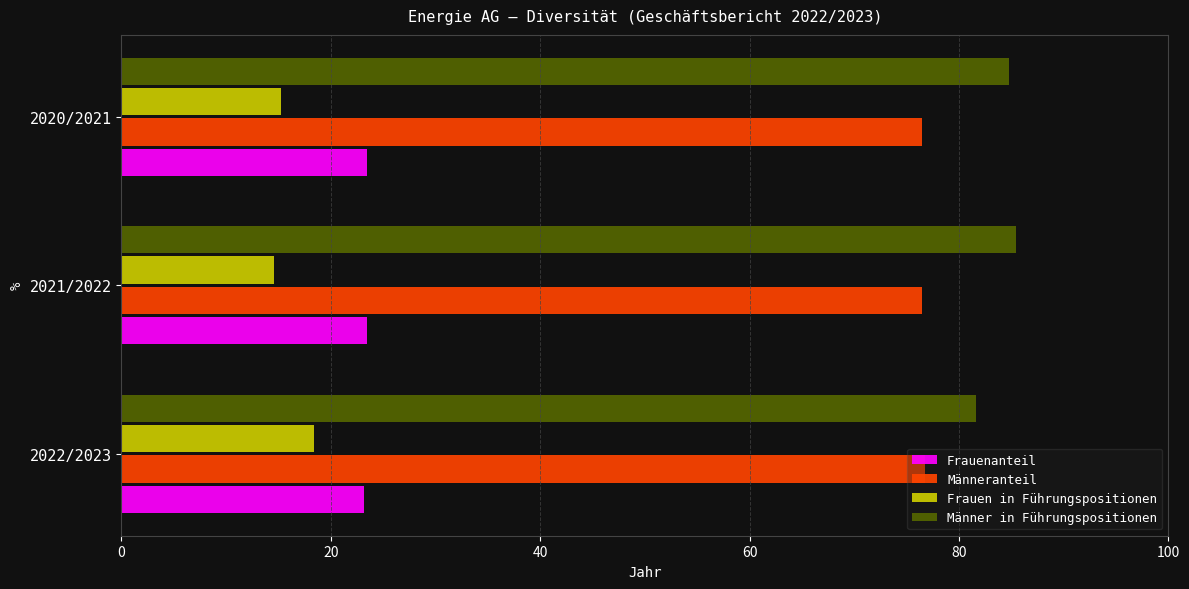

What is the greatest value displayed?

85.4